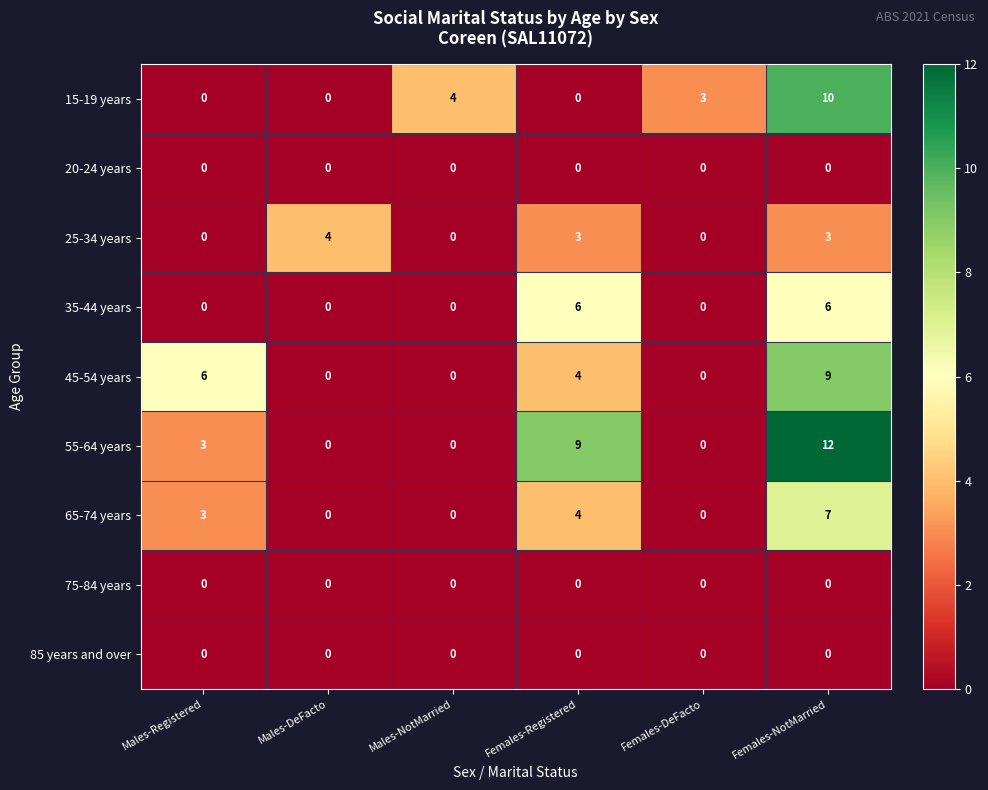

Is the value of 65-74 years at Females-NotMarried greater than the value of 20-24 years at Females-DeFacto?

Yes